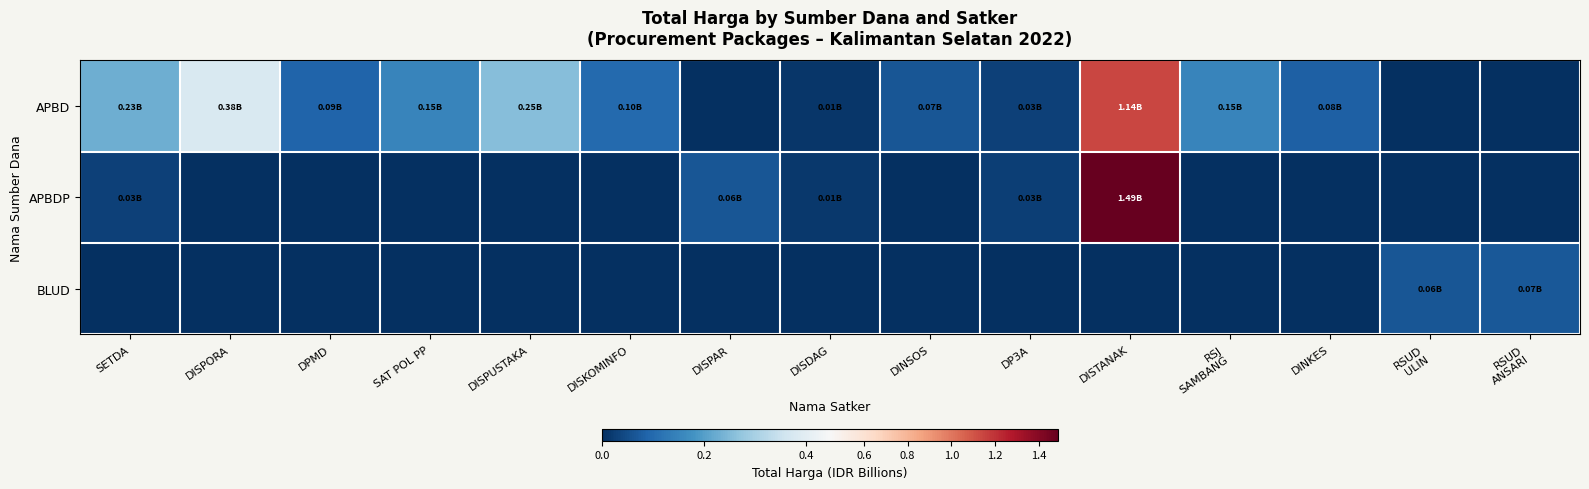

Between DPMD and SAT POL PP, which series saw the biggest shift?

APBD